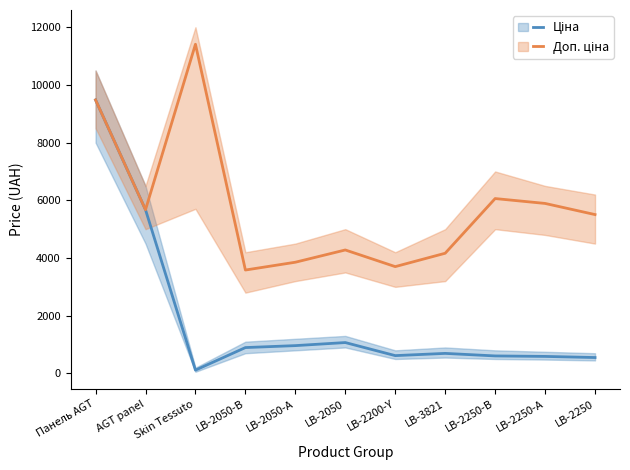

Does the chart have visible grid lines?

No